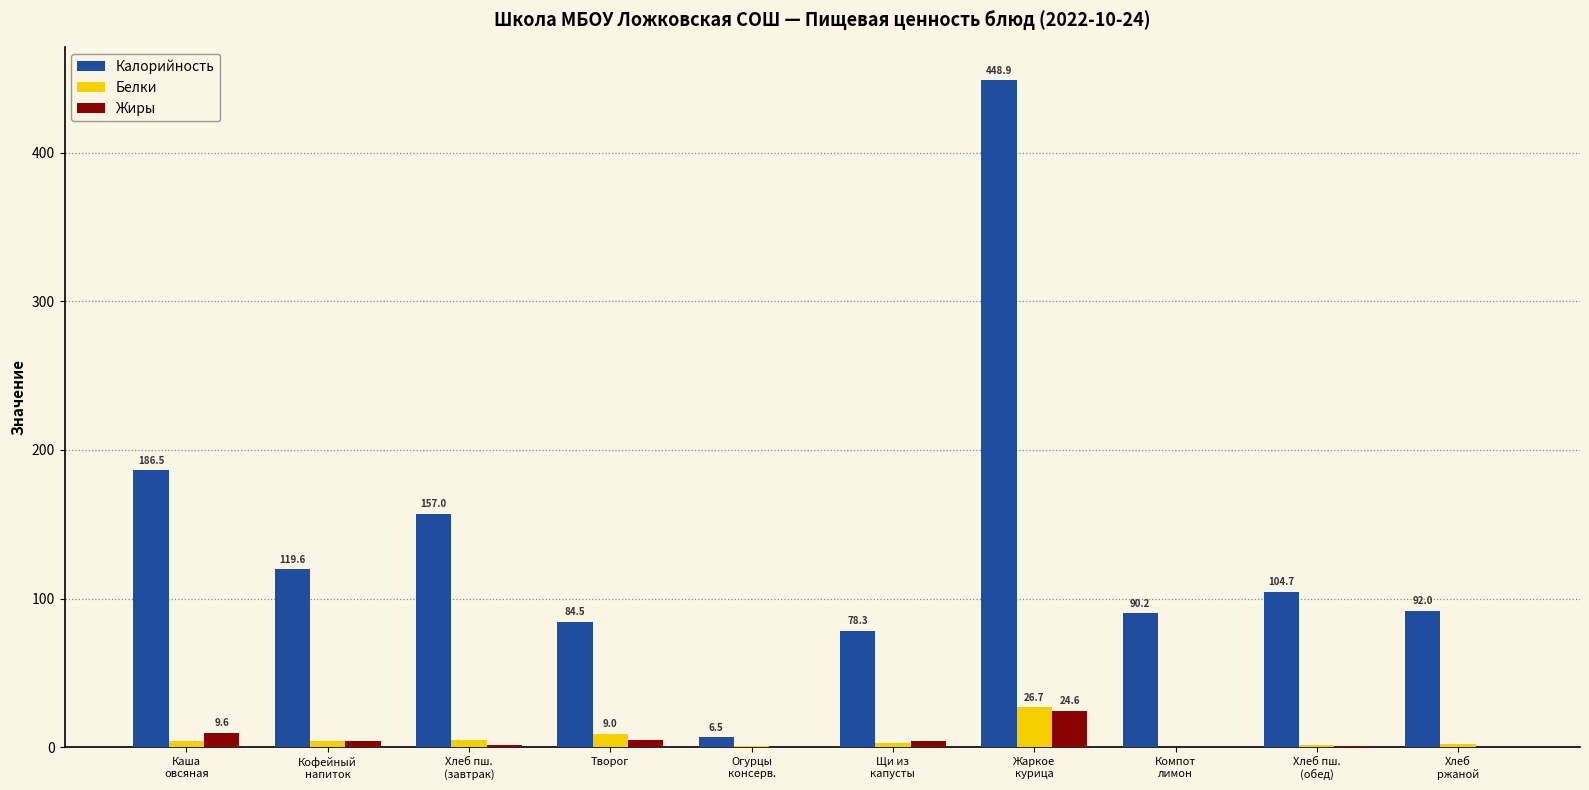

Count the number of data series in this chart.

3